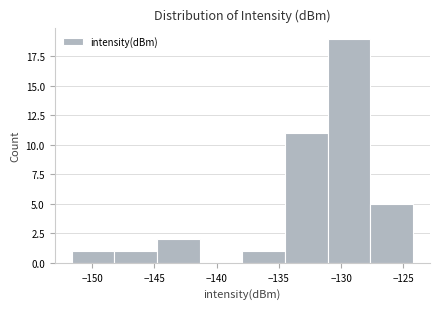

How tall is the bar that spans -151.5 to -148.0 on the x-axis? Neither the bar edges nor the heights are printed on the chart, so give them approximately, as read against the axes.

1